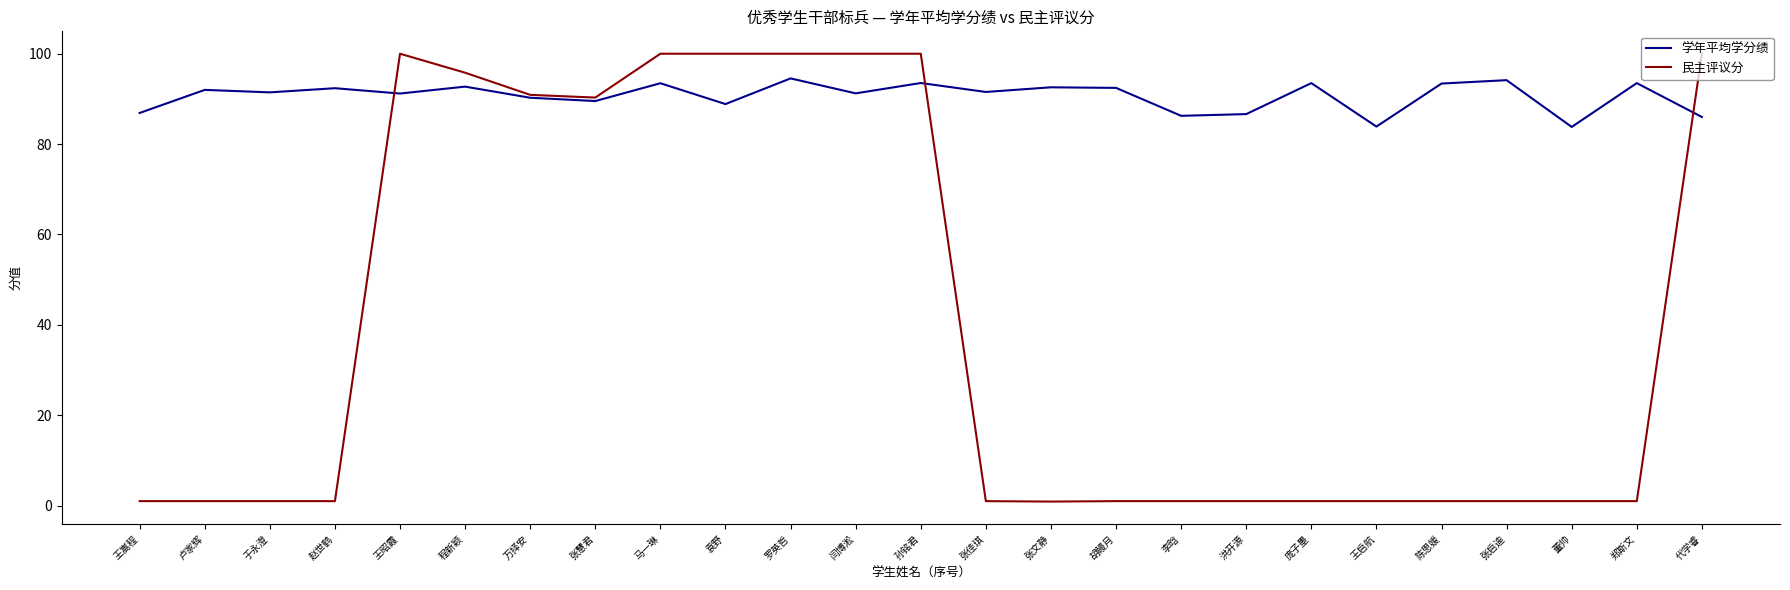

Is the value of 民主评议分 at 胡鳗月 greater than the value of 学年平均学分绩 at 洪开源?

No